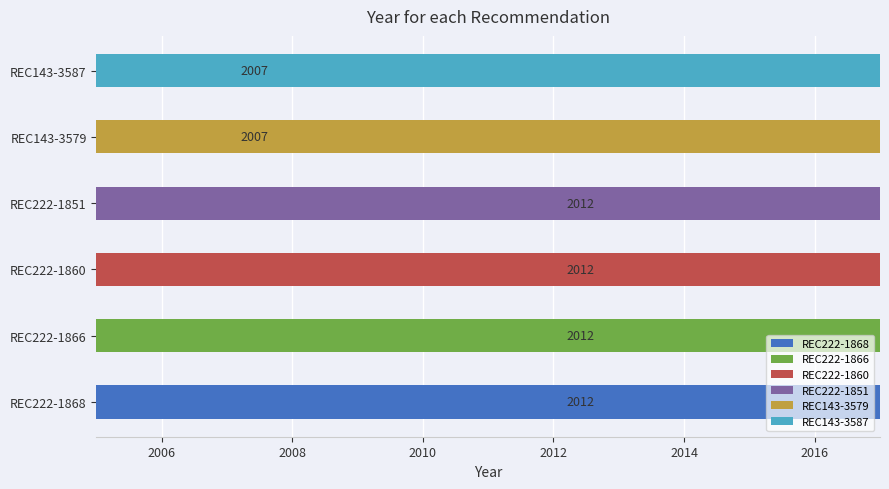

Rank the categories by value from highest to lowest.

REC222-1868, REC222-1866, REC222-1860, REC222-1851, REC143-3579, REC143-3587